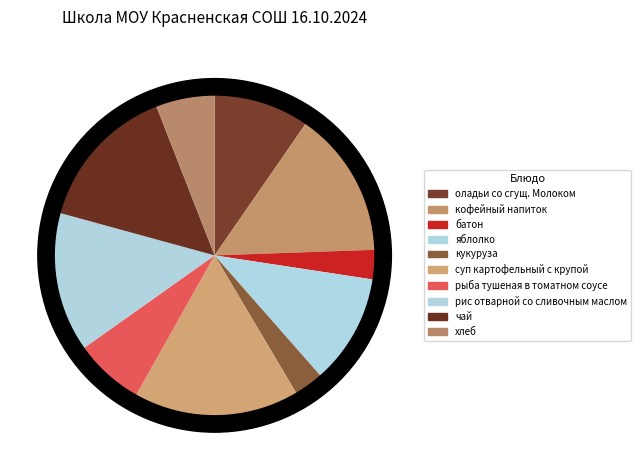

True or false: чай accounts for 30% of the total.

False